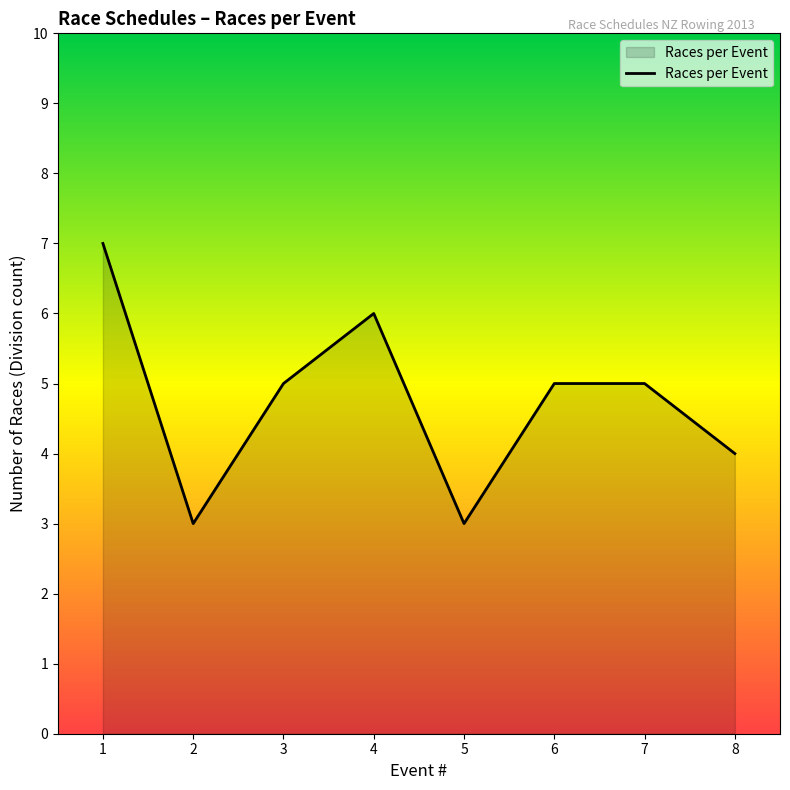

What value does the data have at 1?

7